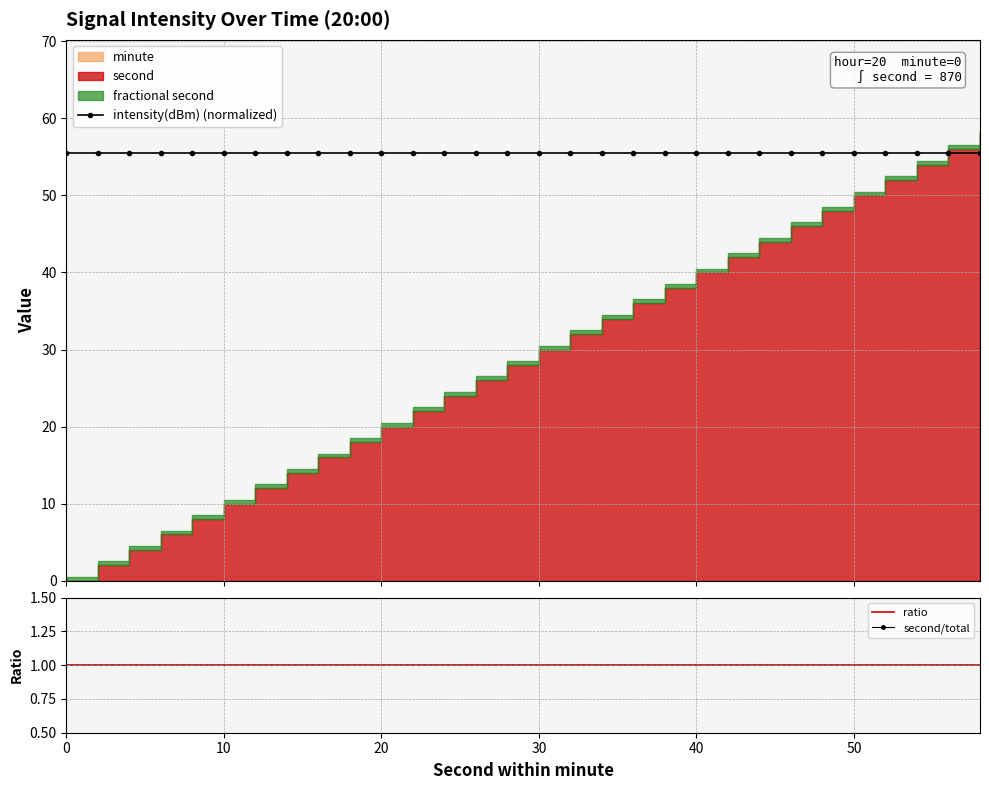

At which label is second/total closest to 1?

10